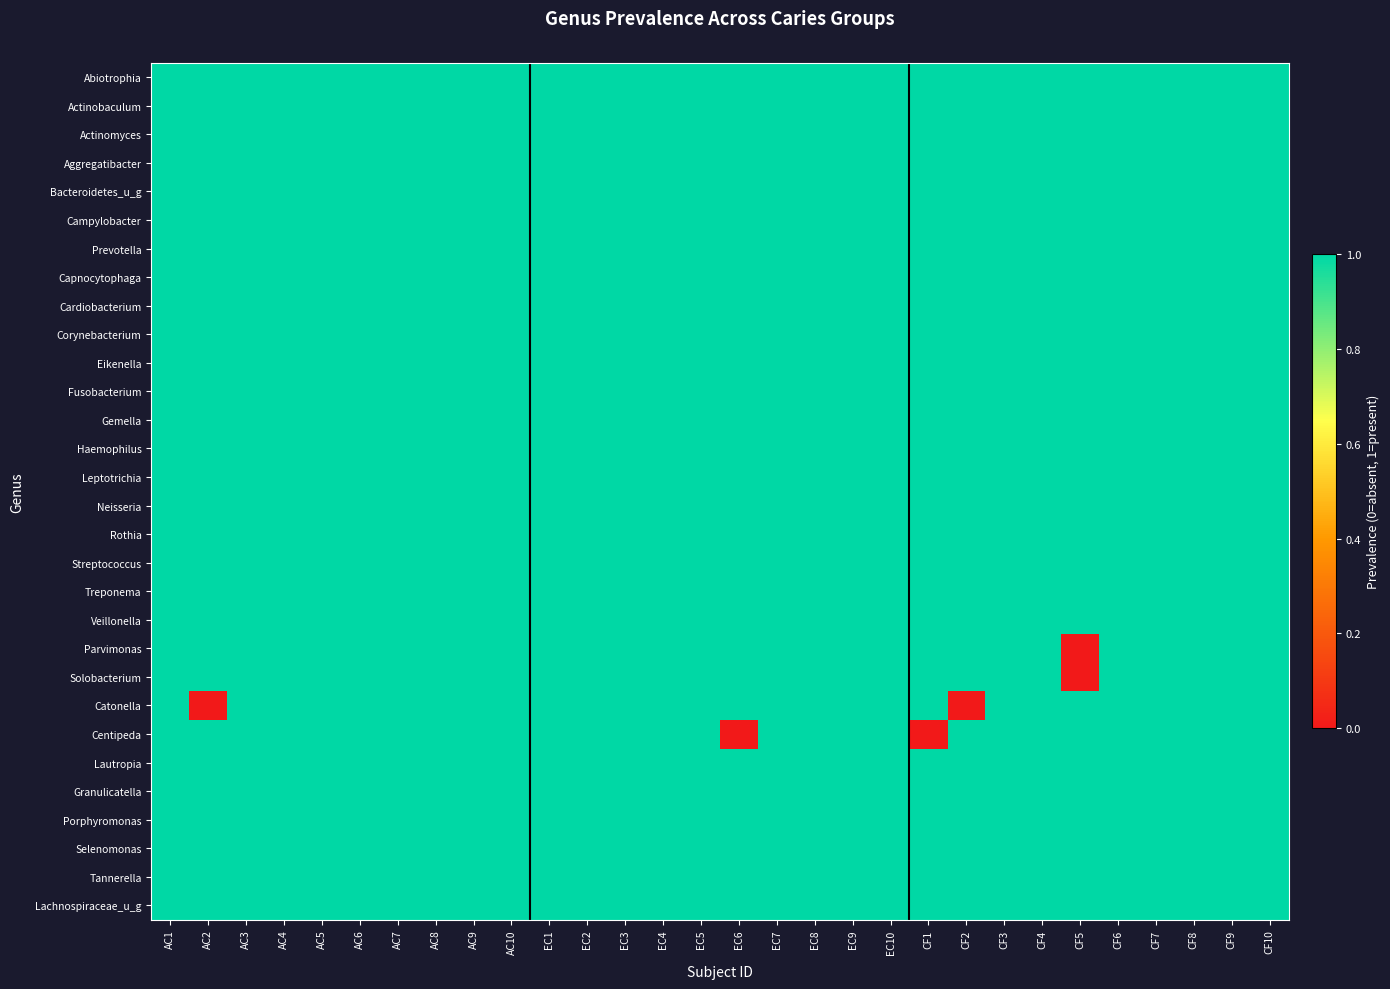

Reading left to right, what are all the values shown in this chart?

Abiotrophia: AC1=1	AC2=1	AC3=1	AC4=1	AC5=1	AC6=1	AC7=1	AC8=1	AC9=1	AC10=1	EC1=1	EC2=1	EC3=1	EC4=1	EC5=1	EC6=1	EC7=1	EC8=1	EC9=1	EC10=1	CF1=1	CF2=1	CF3=1	CF4=1	CF5=1	CF6=1	CF7=1	CF8=1	CF9=1	CF10=1
Actinobaculum: AC1=1	AC2=1	AC3=1	AC4=1	AC5=1	AC6=1	AC7=1	AC8=1	AC9=1	AC10=1	EC1=1	EC2=1	EC3=1	EC4=1	EC5=1	EC6=1	EC7=1	EC8=1	EC9=1	EC10=1	CF1=1	CF2=1	CF3=1	CF4=1	CF5=1	CF6=1	CF7=1	CF8=1	CF9=1	CF10=1
Actinomyces: AC1=1	AC2=1	AC3=1	AC4=1	AC5=1	AC6=1	AC7=1	AC8=1	AC9=1	AC10=1	EC1=1	EC2=1	EC3=1	EC4=1	EC5=1	EC6=1	EC7=1	EC8=1	EC9=1	EC10=1	CF1=1	CF2=1	CF3=1	CF4=1	CF5=1	CF6=1	CF7=1	CF8=1	CF9=1	CF10=1
Aggregatibacter: AC1=1	AC2=1	AC3=1	AC4=1	AC5=1	AC6=1	AC7=1	AC8=1	AC9=1	AC10=1	EC1=1	EC2=1	EC3=1	EC4=1	EC5=1	EC6=1	EC7=1	EC8=1	EC9=1	EC10=1	CF1=1	CF2=1	CF3=1	CF4=1	CF5=1	CF6=1	CF7=1	CF8=1	CF9=1	CF10=1
Bacteroidetes_u_g: AC1=1	AC2=1	AC3=1	AC4=1	AC5=1	AC6=1	AC7=1	AC8=1	AC9=1	AC10=1	EC1=1	EC2=1	EC3=1	EC4=1	EC5=1	EC6=1	EC7=1	EC8=1	EC9=1	EC10=1	CF1=1	CF2=1	CF3=1	CF4=1	CF5=1	CF6=1	CF7=1	CF8=1	CF9=1	CF10=1
Campylobacter: AC1=1	AC2=1	AC3=1	AC4=1	AC5=1	AC6=1	AC7=1	AC8=1	AC9=1	AC10=1	EC1=1	EC2=1	EC3=1	EC4=1	EC5=1	EC6=1	EC7=1	EC8=1	EC9=1	EC10=1	CF1=1	CF2=1	CF3=1	CF4=1	CF5=1	CF6=1	CF7=1	CF8=1	CF9=1	CF10=1
Prevotella: AC1=1	AC2=1	AC3=1	AC4=1	AC5=1	AC6=1	AC7=1	AC8=1	AC9=1	AC10=1	EC1=1	EC2=1	EC3=1	EC4=1	EC5=1	EC6=1	EC7=1	EC8=1	EC9=1	EC10=1	CF1=1	CF2=1	CF3=1	CF4=1	CF5=1	CF6=1	CF7=1	CF8=1	CF9=1	CF10=1
Capnocytophaga: AC1=1	AC2=1	AC3=1	AC4=1	AC5=1	AC6=1	AC7=1	AC8=1	AC9=1	AC10=1	EC1=1	EC2=1	EC3=1	EC4=1	EC5=1	EC6=1	EC7=1	EC8=1	EC9=1	EC10=1	CF1=1	CF2=1	CF3=1	CF4=1	CF5=1	CF6=1	CF7=1	CF8=1	CF9=1	CF10=1
Cardiobacterium: AC1=1	AC2=1	AC3=1	AC4=1	AC5=1	AC6=1	AC7=1	AC8=1	AC9=1	AC10=1	EC1=1	EC2=1	EC3=1	EC4=1	EC5=1	EC6=1	EC7=1	EC8=1	EC9=1	EC10=1	CF1=1	CF2=1	CF3=1	CF4=1	CF5=1	CF6=1	CF7=1	CF8=1	CF9=1	CF10=1
Corynebacterium: AC1=1	AC2=1	AC3=1	AC4=1	AC5=1	AC6=1	AC7=1	AC8=1	AC9=1	AC10=1	EC1=1	EC2=1	EC3=1	EC4=1	EC5=1	EC6=1	EC7=1	EC8=1	EC9=1	EC10=1	CF1=1	CF2=1	CF3=1	CF4=1	CF5=1	CF6=1	CF7=1	CF8=1	CF9=1	CF10=1
Eikenella: AC1=1	AC2=1	AC3=1	AC4=1	AC5=1	AC6=1	AC7=1	AC8=1	AC9=1	AC10=1	EC1=1	EC2=1	EC3=1	EC4=1	EC5=1	EC6=1	EC7=1	EC8=1	EC9=1	EC10=1	CF1=1	CF2=1	CF3=1	CF4=1	CF5=1	CF6=1	CF7=1	CF8=1	CF9=1	CF10=1
Fusobacterium: AC1=1	AC2=1	AC3=1	AC4=1	AC5=1	AC6=1	AC7=1	AC8=1	AC9=1	AC10=1	EC1=1	EC2=1	EC3=1	EC4=1	EC5=1	EC6=1	EC7=1	EC8=1	EC9=1	EC10=1	CF1=1	CF2=1	CF3=1	CF4=1	CF5=1	CF6=1	CF7=1	CF8=1	CF9=1	CF10=1
Gemella: AC1=1	AC2=1	AC3=1	AC4=1	AC5=1	AC6=1	AC7=1	AC8=1	AC9=1	AC10=1	EC1=1	EC2=1	EC3=1	EC4=1	EC5=1	EC6=1	EC7=1	EC8=1	EC9=1	EC10=1	CF1=1	CF2=1	CF3=1	CF4=1	CF5=1	CF6=1	CF7=1	CF8=1	CF9=1	CF10=1
Haemophilus: AC1=1	AC2=1	AC3=1	AC4=1	AC5=1	AC6=1	AC7=1	AC8=1	AC9=1	AC10=1	EC1=1	EC2=1	EC3=1	EC4=1	EC5=1	EC6=1	EC7=1	EC8=1	EC9=1	EC10=1	CF1=1	CF2=1	CF3=1	CF4=1	CF5=1	CF6=1	CF7=1	CF8=1	CF9=1	CF10=1
Leptotrichia: AC1=1	AC2=1	AC3=1	AC4=1	AC5=1	AC6=1	AC7=1	AC8=1	AC9=1	AC10=1	EC1=1	EC2=1	EC3=1	EC4=1	EC5=1	EC6=1	EC7=1	EC8=1	EC9=1	EC10=1	CF1=1	CF2=1	CF3=1	CF4=1	CF5=1	CF6=1	CF7=1	CF8=1	CF9=1	CF10=1
Neisseria: AC1=1	AC2=1	AC3=1	AC4=1	AC5=1	AC6=1	AC7=1	AC8=1	AC9=1	AC10=1	EC1=1	EC2=1	EC3=1	EC4=1	EC5=1	EC6=1	EC7=1	EC8=1	EC9=1	EC10=1	CF1=1	CF2=1	CF3=1	CF4=1	CF5=1	CF6=1	CF7=1	CF8=1	CF9=1	CF10=1
Rothia: AC1=1	AC2=1	AC3=1	AC4=1	AC5=1	AC6=1	AC7=1	AC8=1	AC9=1	AC10=1	EC1=1	EC2=1	EC3=1	EC4=1	EC5=1	EC6=1	EC7=1	EC8=1	EC9=1	EC10=1	CF1=1	CF2=1	CF3=1	CF4=1	CF5=1	CF6=1	CF7=1	CF8=1	CF9=1	CF10=1
Streptococcus: AC1=1	AC2=1	AC3=1	AC4=1	AC5=1	AC6=1	AC7=1	AC8=1	AC9=1	AC10=1	EC1=1	EC2=1	EC3=1	EC4=1	EC5=1	EC6=1	EC7=1	EC8=1	EC9=1	EC10=1	CF1=1	CF2=1	CF3=1	CF4=1	CF5=1	CF6=1	CF7=1	CF8=1	CF9=1	CF10=1
Treponema: AC1=1	AC2=1	AC3=1	AC4=1	AC5=1	AC6=1	AC7=1	AC8=1	AC9=1	AC10=1	EC1=1	EC2=1	EC3=1	EC4=1	EC5=1	EC6=1	EC7=1	EC8=1	EC9=1	EC10=1	CF1=1	CF2=1	CF3=1	CF4=1	CF5=1	CF6=1	CF7=1	CF8=1	CF9=1	CF10=1
Veillonella: AC1=1	AC2=1	AC3=1	AC4=1	AC5=1	AC6=1	AC7=1	AC8=1	AC9=1	AC10=1	EC1=1	EC2=1	EC3=1	EC4=1	EC5=1	EC6=1	EC7=1	EC8=1	EC9=1	EC10=1	CF1=1	CF2=1	CF3=1	CF4=1	CF5=1	CF6=1	CF7=1	CF8=1	CF9=1	CF10=1
Parvimonas: AC1=1	AC2=1	AC3=1	AC4=1	AC5=1	AC6=1	AC7=1	AC8=1	AC9=1	AC10=1	EC1=1	EC2=1	EC3=1	EC4=1	EC5=1	EC6=1	EC7=1	EC8=1	EC9=1	EC10=1	CF1=1	CF2=1	CF3=1	CF4=1	CF5=0	CF6=1	CF7=1	CF8=1	CF9=1	CF10=1
Solobacterium: AC1=1	AC2=1	AC3=1	AC4=1	AC5=1	AC6=1	AC7=1	AC8=1	AC9=1	AC10=1	EC1=1	EC2=1	EC3=1	EC4=1	EC5=1	EC6=1	EC7=1	EC8=1	EC9=1	EC10=1	CF1=1	CF2=1	CF3=1	CF4=1	CF5=0	CF6=1	CF7=1	CF8=1	CF9=1	CF10=1
Catonella: AC1=1	AC2=0	AC3=1	AC4=1	AC5=1	AC6=1	AC7=1	AC8=1	AC9=1	AC10=1	EC1=1	EC2=1	EC3=1	EC4=1	EC5=1	EC6=1	EC7=1	EC8=1	EC9=1	EC10=1	CF1=1	CF2=0	CF3=1	CF4=1	CF5=1	CF6=1	CF7=1	CF8=1	CF9=1	CF10=1
Centipeda: AC1=1	AC2=1	AC3=1	AC4=1	AC5=1	AC6=1	AC7=1	AC8=1	AC9=1	AC10=1	EC1=1	EC2=1	EC3=1	EC4=1	EC5=1	EC6=0	EC7=1	EC8=1	EC9=1	EC10=1	CF1=0	CF2=1	CF3=1	CF4=1	CF5=1	CF6=1	CF7=1	CF8=1	CF9=1	CF10=1
Lautropia: AC1=1	AC2=1	AC3=1	AC4=1	AC5=1	AC6=1	AC7=1	AC8=1	AC9=1	AC10=1	EC1=1	EC2=1	EC3=1	EC4=1	EC5=1	EC6=1	EC7=1	EC8=1	EC9=1	EC10=1	CF1=1	CF2=1	CF3=1	CF4=1	CF5=1	CF6=1	CF7=1	CF8=1	CF9=1	CF10=1
Granulicatella: AC1=1	AC2=1	AC3=1	AC4=1	AC5=1	AC6=1	AC7=1	AC8=1	AC9=1	AC10=1	EC1=1	EC2=1	EC3=1	EC4=1	EC5=1	EC6=1	EC7=1	EC8=1	EC9=1	EC10=1	CF1=1	CF2=1	CF3=1	CF4=1	CF5=1	CF6=1	CF7=1	CF8=1	CF9=1	CF10=1
Porphyromonas: AC1=1	AC2=1	AC3=1	AC4=1	AC5=1	AC6=1	AC7=1	AC8=1	AC9=1	AC10=1	EC1=1	EC2=1	EC3=1	EC4=1	EC5=1	EC6=1	EC7=1	EC8=1	EC9=1	EC10=1	CF1=1	CF2=1	CF3=1	CF4=1	CF5=1	CF6=1	CF7=1	CF8=1	CF9=1	CF10=1
Selenomonas: AC1=1	AC2=1	AC3=1	AC4=1	AC5=1	AC6=1	AC7=1	AC8=1	AC9=1	AC10=1	EC1=1	EC2=1	EC3=1	EC4=1	EC5=1	EC6=1	EC7=1	EC8=1	EC9=1	EC10=1	CF1=1	CF2=1	CF3=1	CF4=1	CF5=1	CF6=1	CF7=1	CF8=1	CF9=1	CF10=1
Tannerella: AC1=1	AC2=1	AC3=1	AC4=1	AC5=1	AC6=1	AC7=1	AC8=1	AC9=1	AC10=1	EC1=1	EC2=1	EC3=1	EC4=1	EC5=1	EC6=1	EC7=1	EC8=1	EC9=1	EC10=1	CF1=1	CF2=1	CF3=1	CF4=1	CF5=1	CF6=1	CF7=1	CF8=1	CF9=1	CF10=1
Lachnospiraceae_u_g: AC1=1	AC2=1	AC3=1	AC4=1	AC5=1	AC6=1	AC7=1	AC8=1	AC9=1	AC10=1	EC1=1	EC2=1	EC3=1	EC4=1	EC5=1	EC6=1	EC7=1	EC8=1	EC9=1	EC10=1	CF1=1	CF2=1	CF3=1	CF4=1	CF5=1	CF6=1	CF7=1	CF8=1	CF9=1	CF10=1